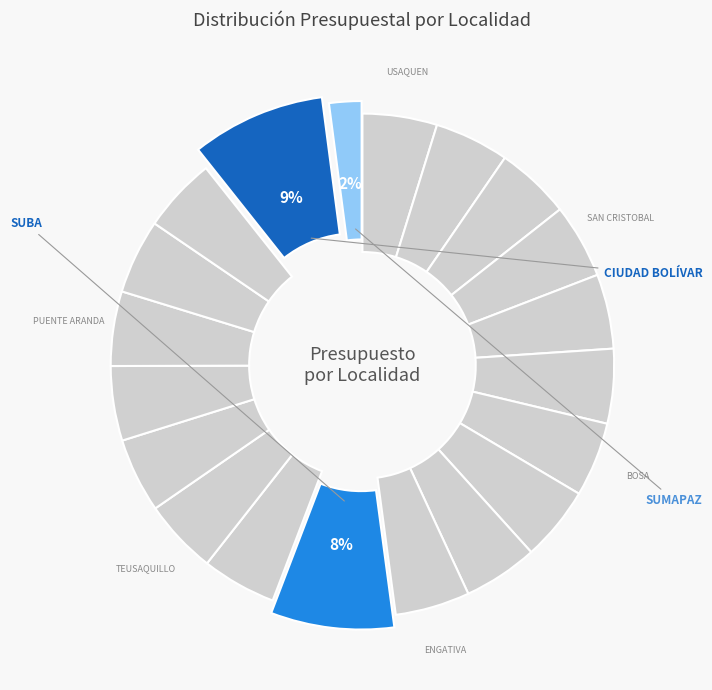

Rank the categories by value from highest to lowest.

19. Ciudad Bolivar, 11. Suba, 1. Usaquen, 2. Chapinero, 3. Santafe, 4. San Cristobal, 5. Usme, 6. Tunjuelito, 7. Bosa, 8. Kennedy, 9. Fontibon, 10. Engativa, 12. Barrios Unidos, 13. Teusaquillo, 14. Los Martires, 15. Antonio Nariño, 16. Puente Aranda, 17. La Candelaria, 18. Rafael Uribe Uribe, 20. Sumapaz